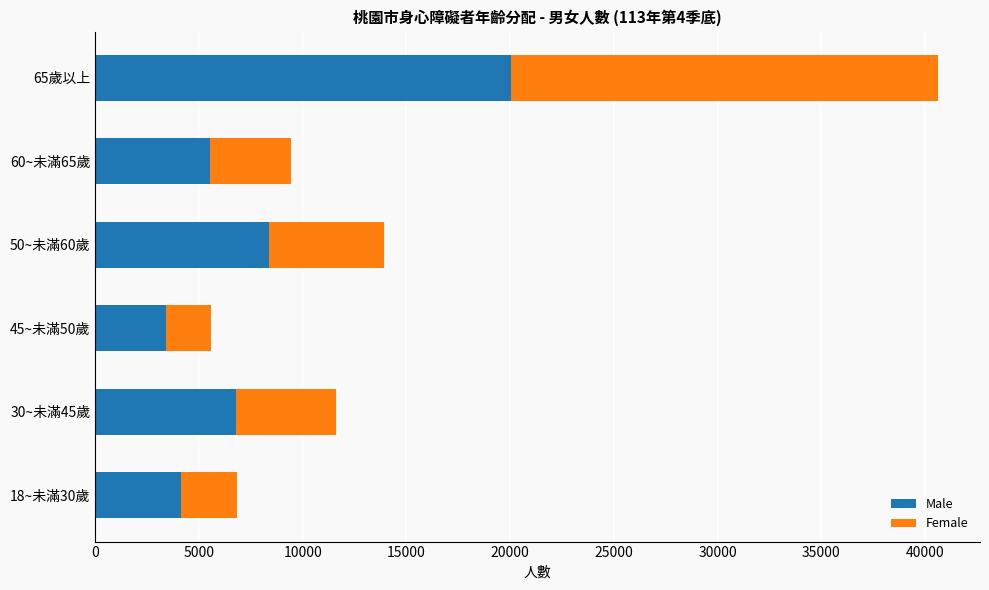

What is the sum of the Male values at 18~未滿30歲 and 60~未滿65歲?

9668